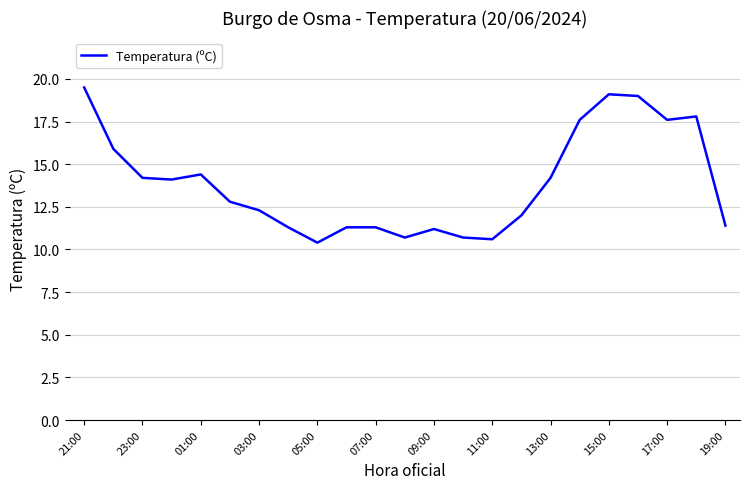

What is the minimum value shown in the chart?

10.4